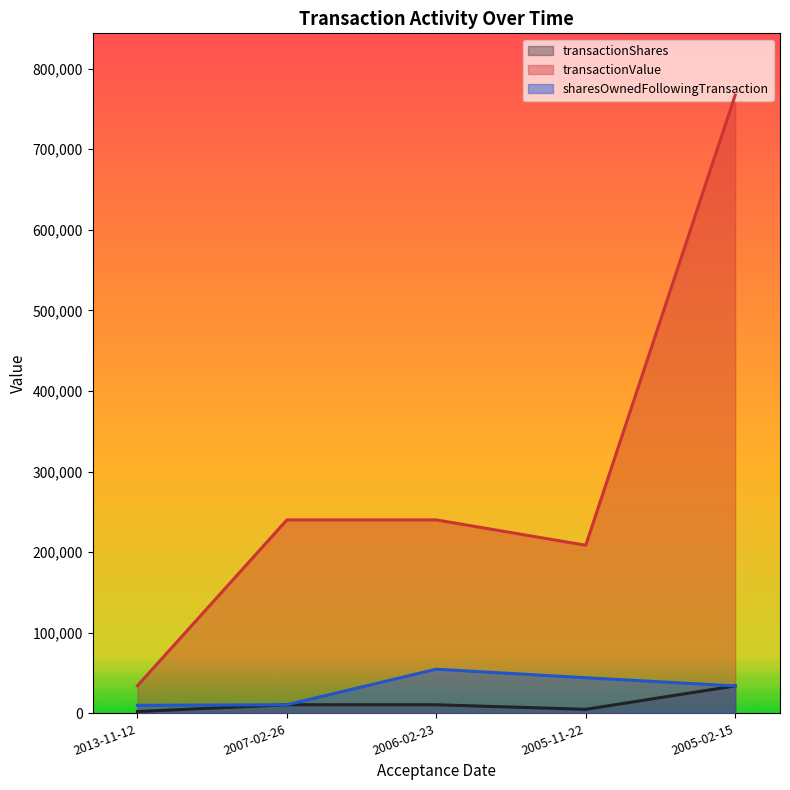

Rank the series at 2006-02-23 from lowest to highest value.

transactionShares, sharesOwnedFollowingTransaction, transactionValue